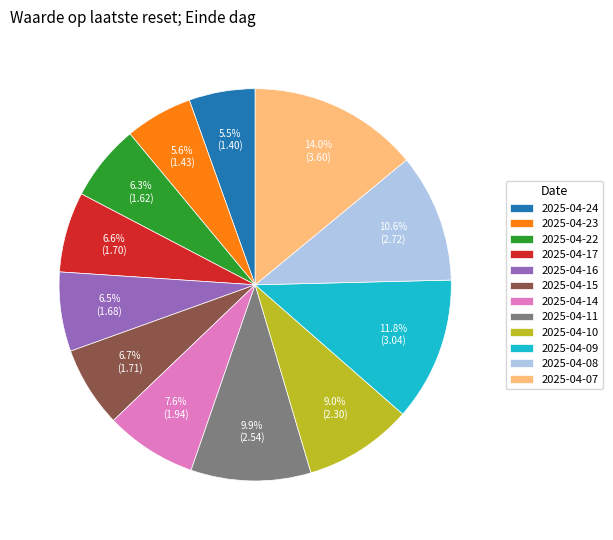

Does any single category account for the majority?

No